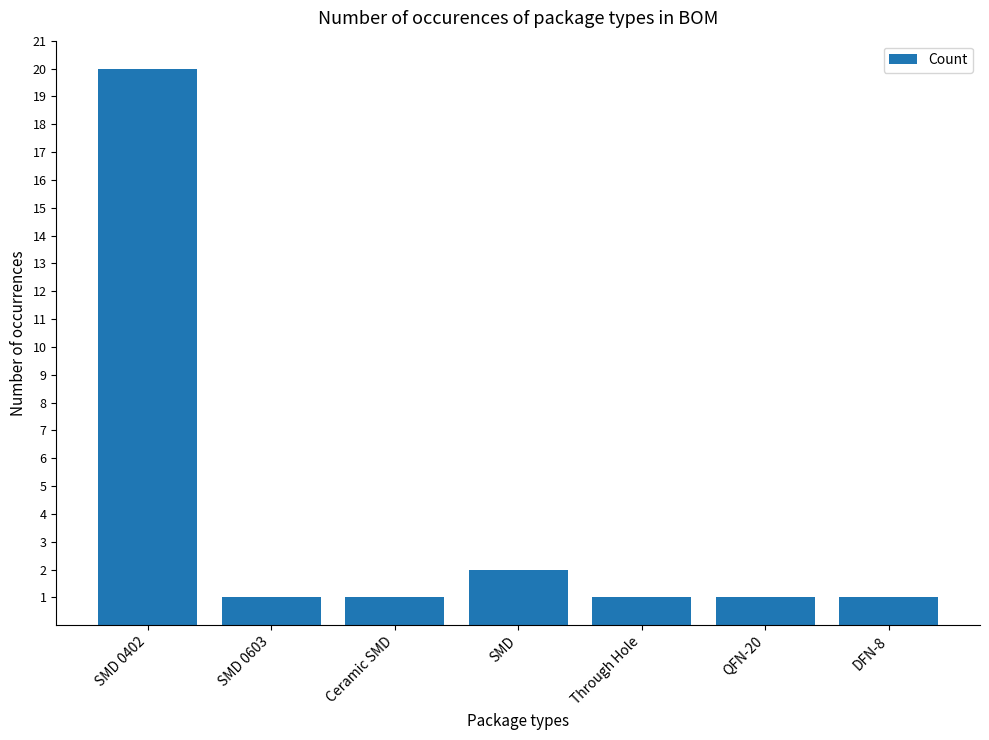

At which label is the value closest to 10?

SMD